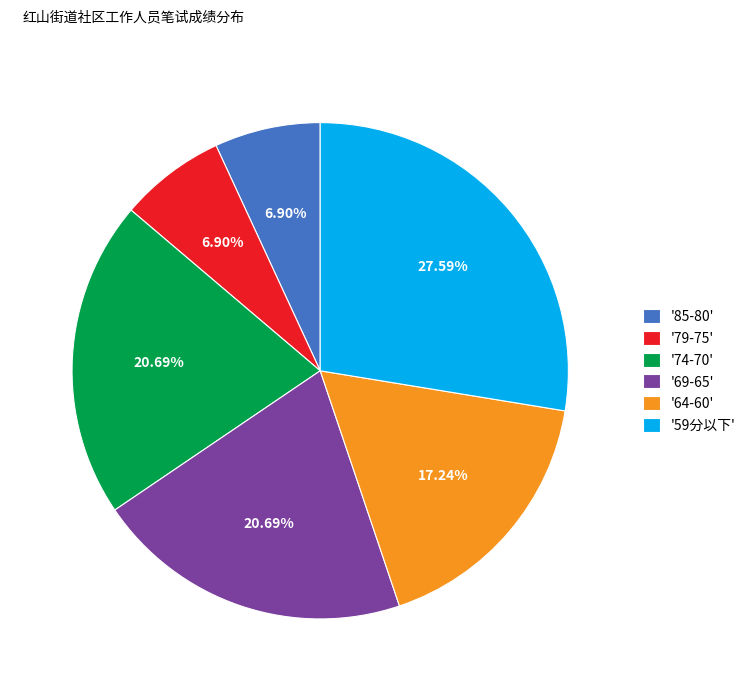

Do '79-75' and '85-80' together represent more than half of the pie?

No